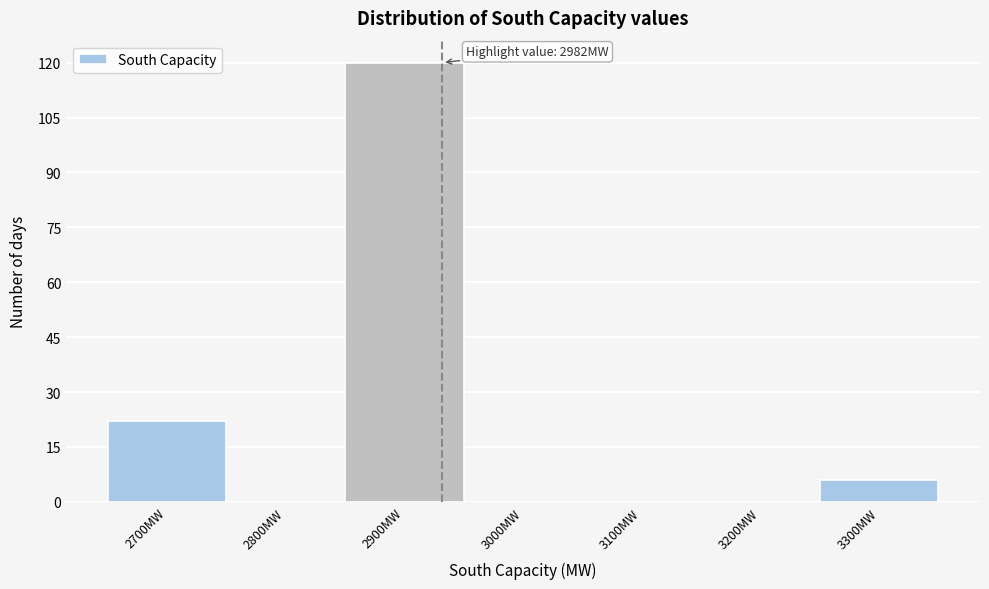

Reading left to right, what are all the values shown in this chart?

2700MW=22	2800MW=0	2900MW=120	3000MW=0	3100MW=0	3200MW=0	3300MW=6